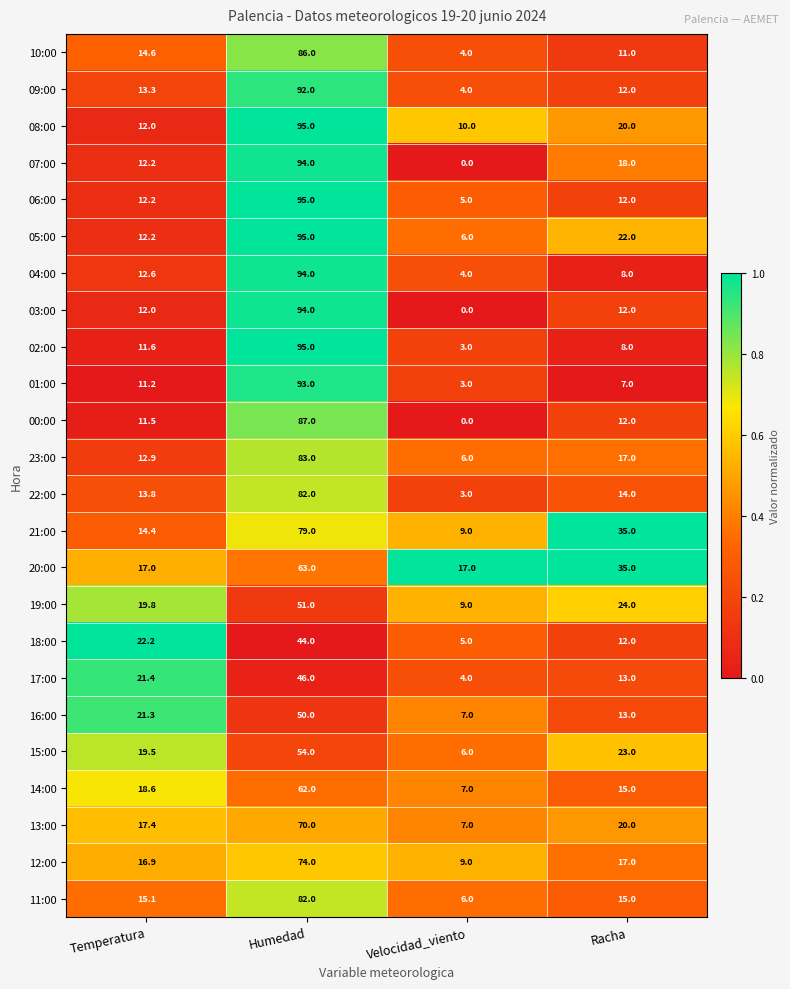

What is the average value of the 09:00 series?

30.3